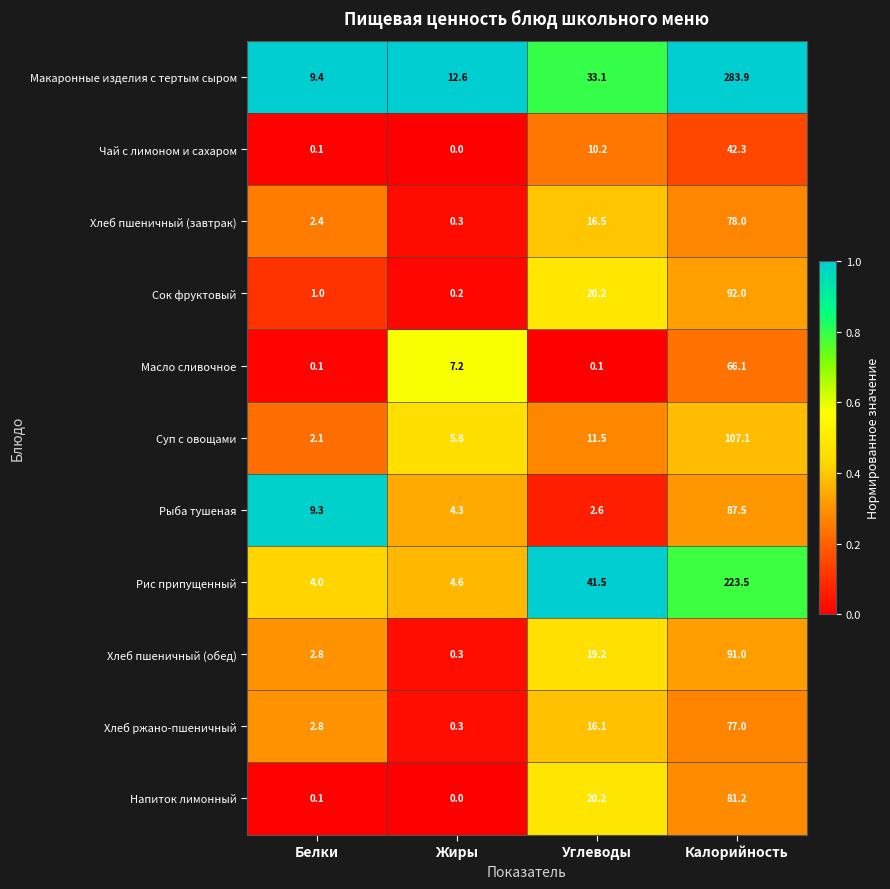

Is the value of Масло сливочное at Калорийность greater than the value of Напиток лимонный at Жиры?

Yes